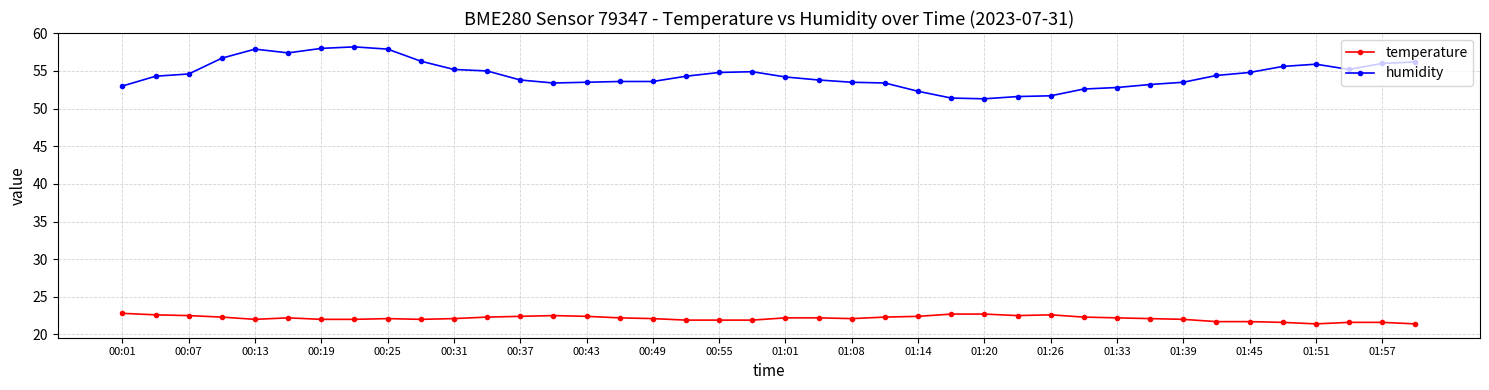

True or false: temperature has more than 1 interior local peaks.

True